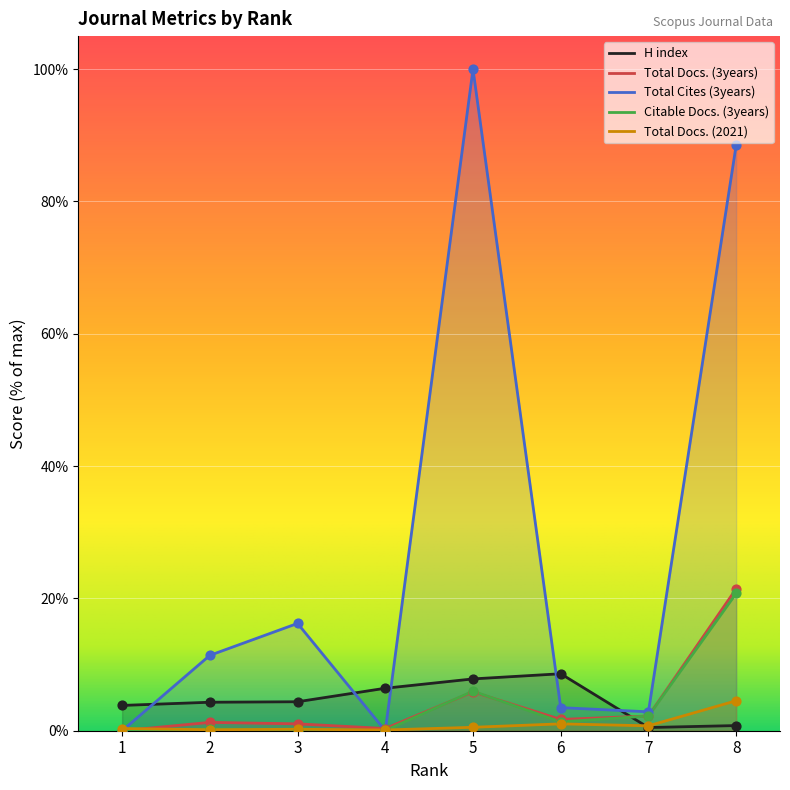

Which series reaches the minimum Y coordinate?

Total Docs. (3years)